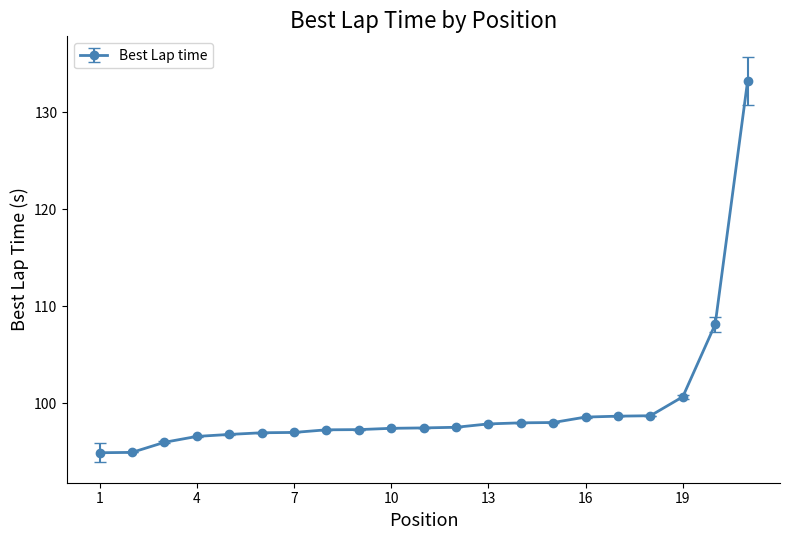

What is the difference between the maximum and second lowest values?

38.3